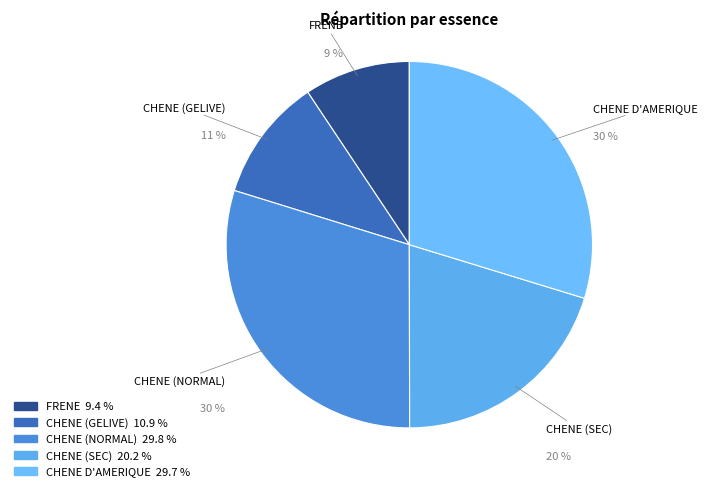

Do FRENE and CHENE (GELIVE) together represent more than half of the pie?

No